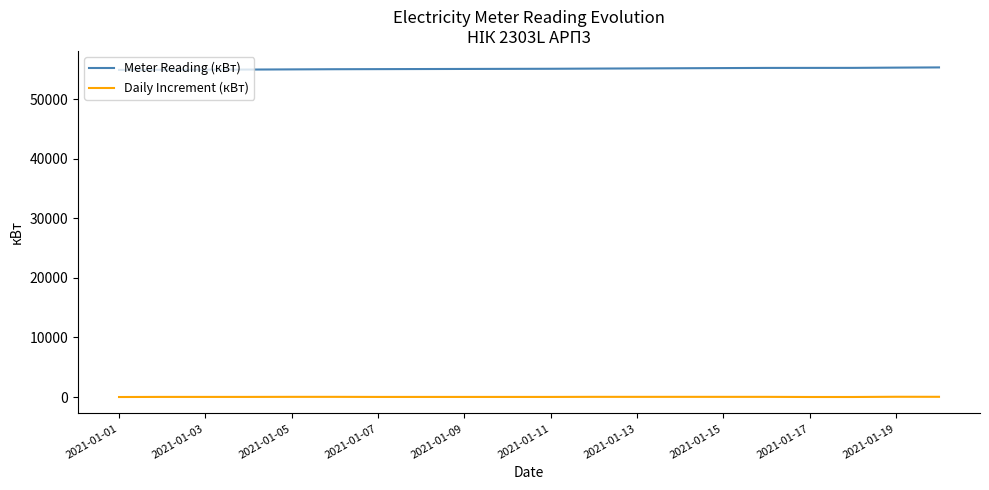

What is the maximum value for Meter Reading (кВт)?

55343.0